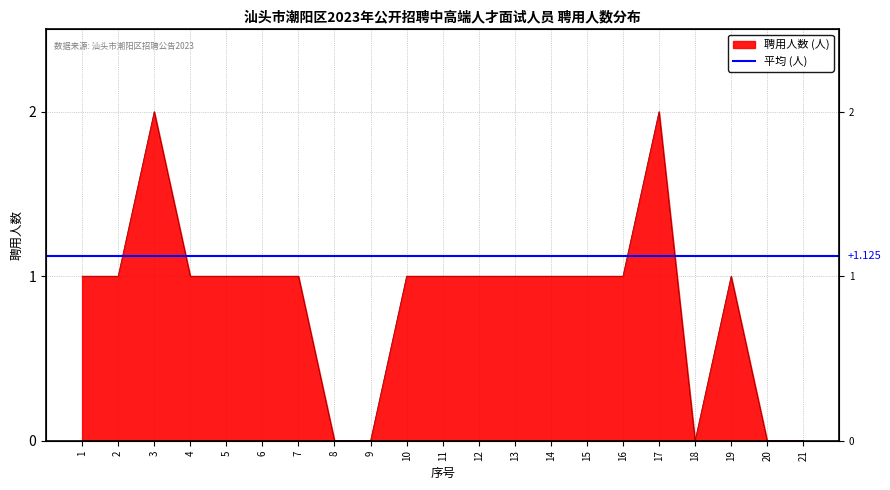

True or false: the data shows 1 at 6.

True